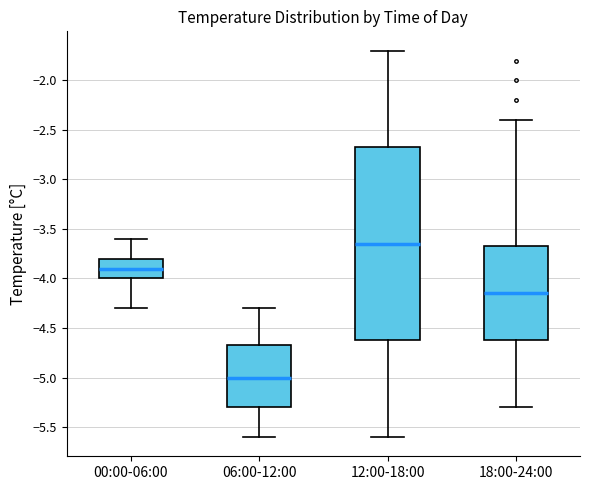

Reading left to right, read every box against the y-axis: the position of its median line, the range the box covers, and the ends of its whiskers. The values are not printed on the chart, so give them approximately, as read against the axis.

00:00-06:00: median -3.90, box -4.00 to -3.80, whiskers -4.30 to -3.60
06:00-12:00: median -5.00, box -5.30 to -4.65, whiskers -5.60 to -4.30
12:00-18:00: median -3.65, box -4.60 to -2.65, whiskers -5.60 to -1.70
18:00-24:00: median -4.15, box -4.60 to -3.65, whiskers -5.30 to -2.40